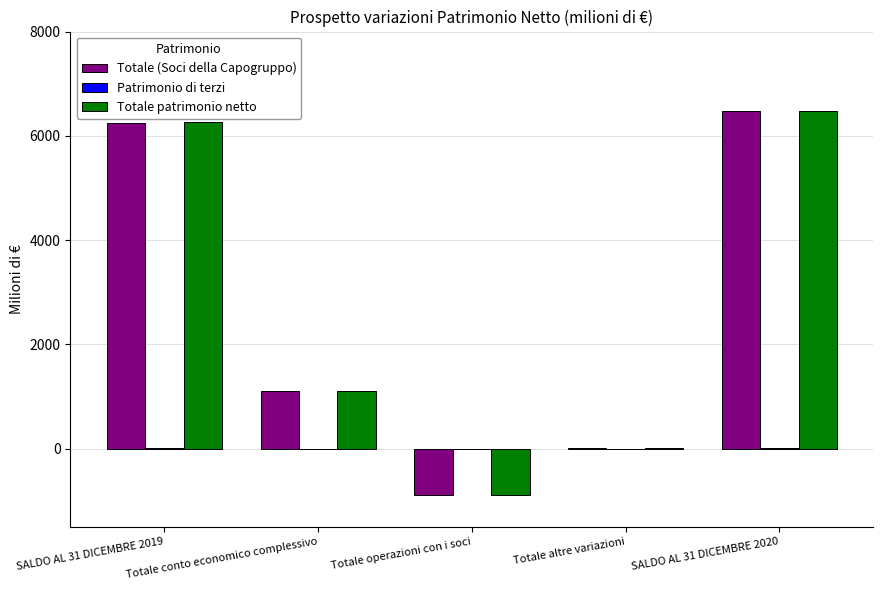

At which category does the chart reach its peak across all series?

SALDO AL 31 DICEMBRE 2020